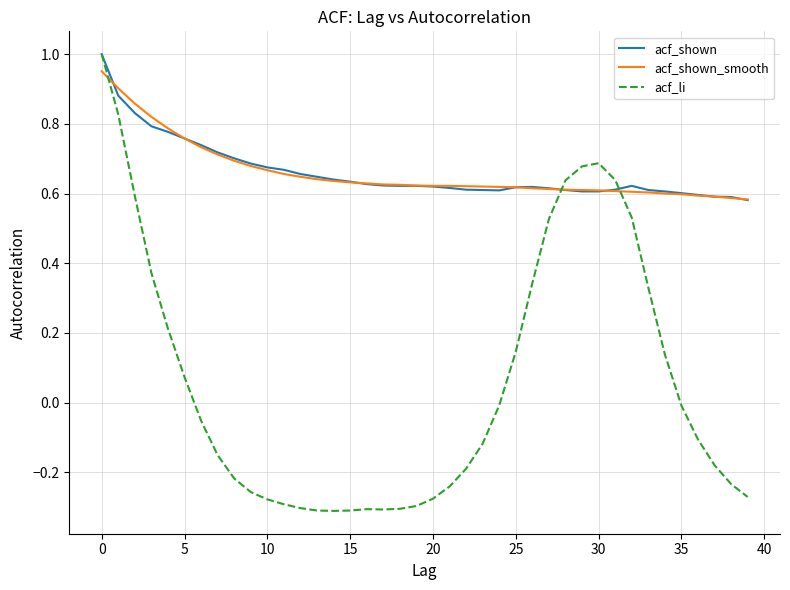

Which series has the widest spread of values?

acf_li